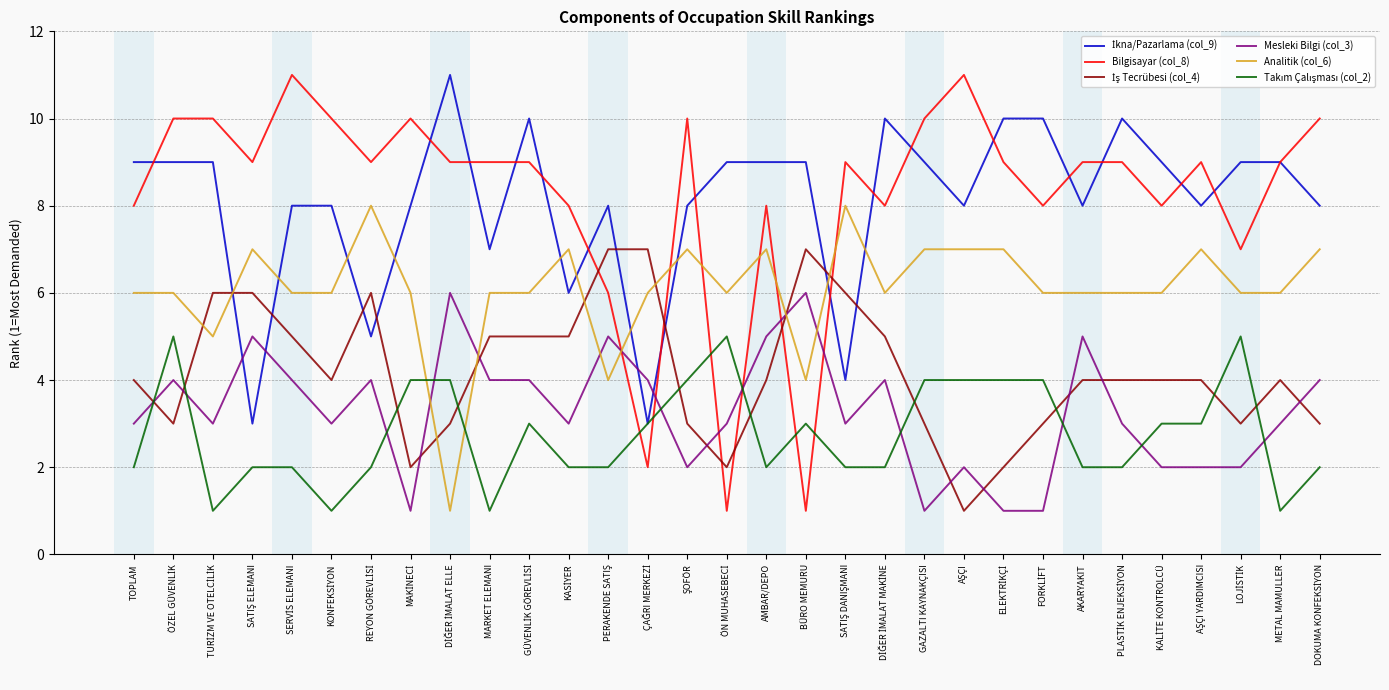

Does the chart display data point markers on the line(s)?

No